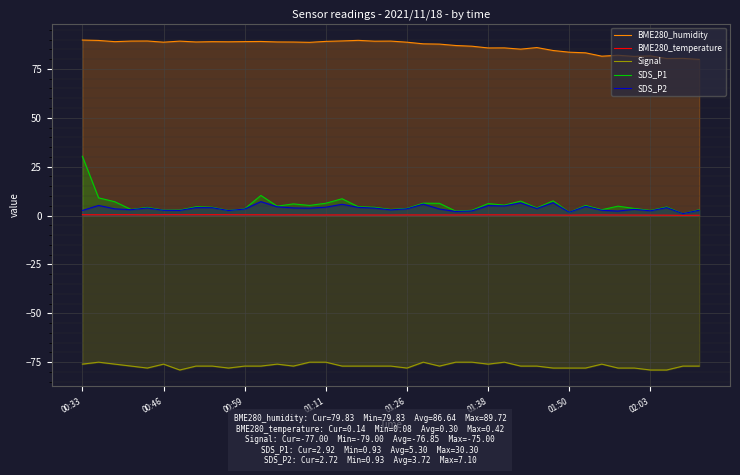

What is the greatest value displayed?

89.7